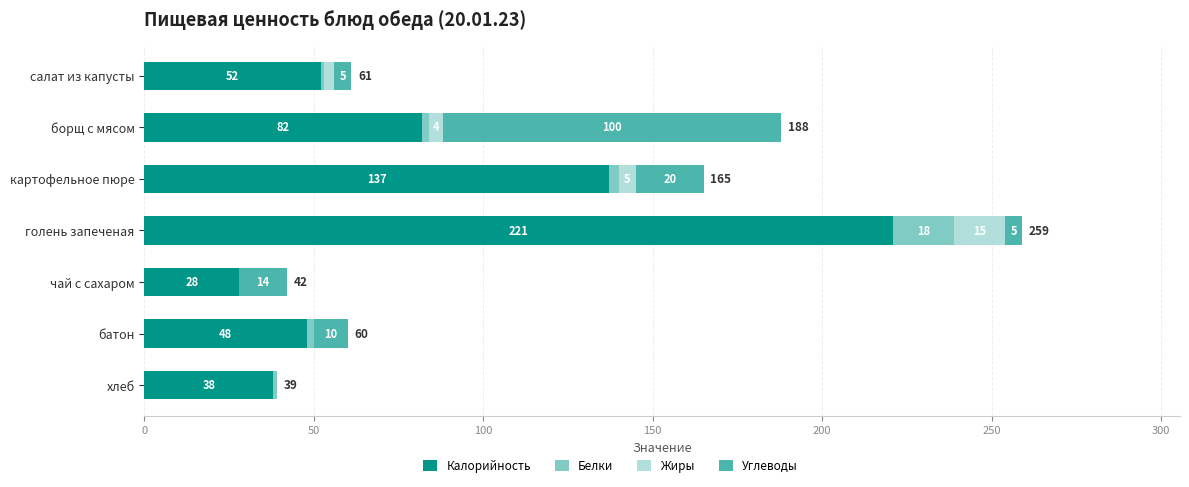

Is it true that Калорийность equals 28 at чай с сахаром?

True